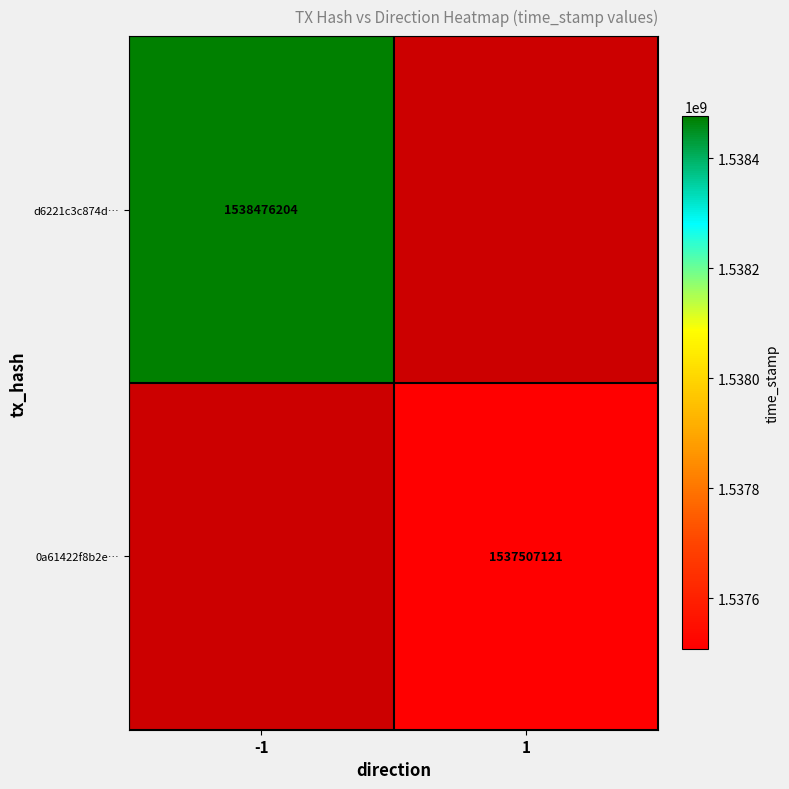

The 0a61422f8b2e… series shows 1537507121 at 1. True or false?

True